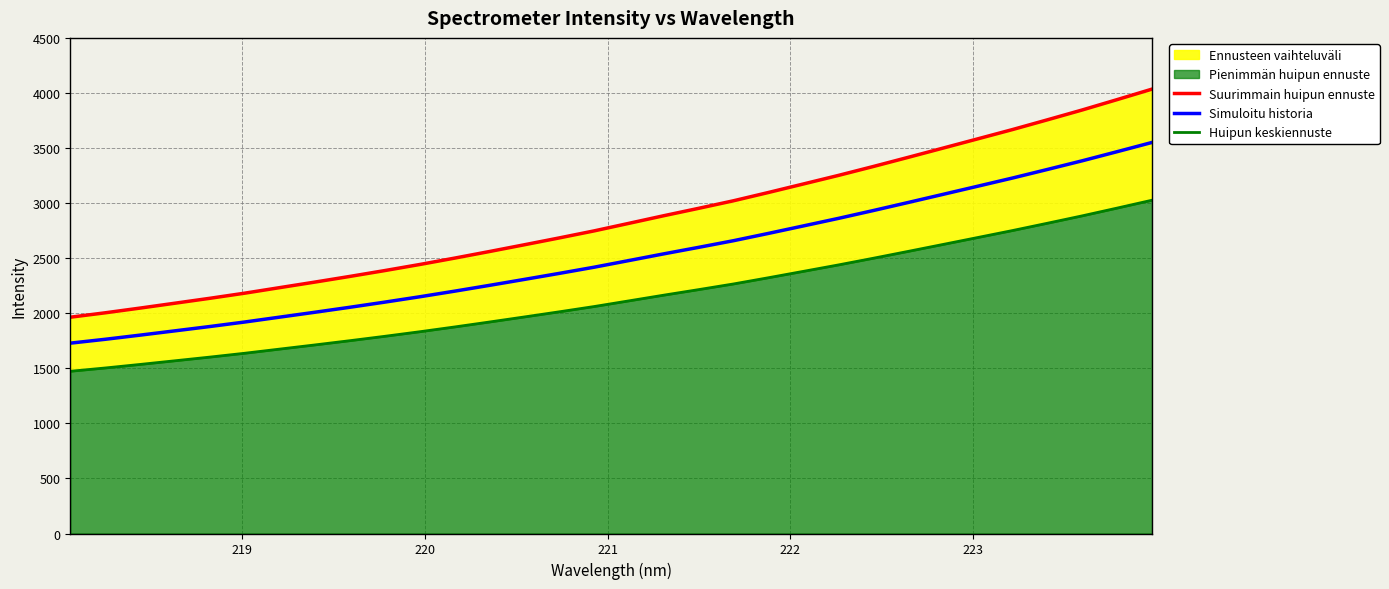

How many lines are shown in the chart?

3